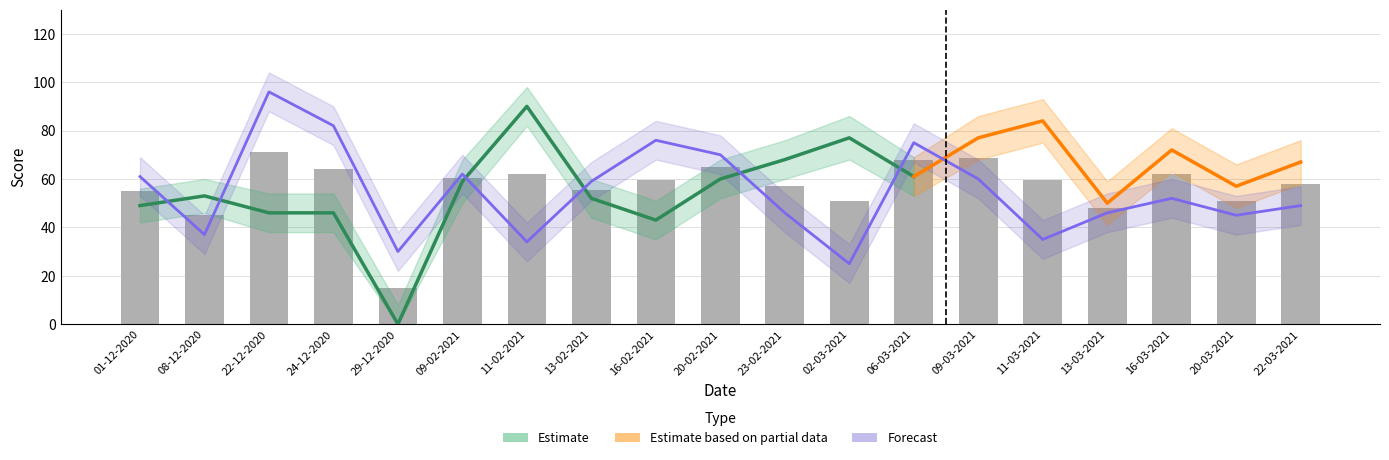

What is the minimum value shown in the chart?

25